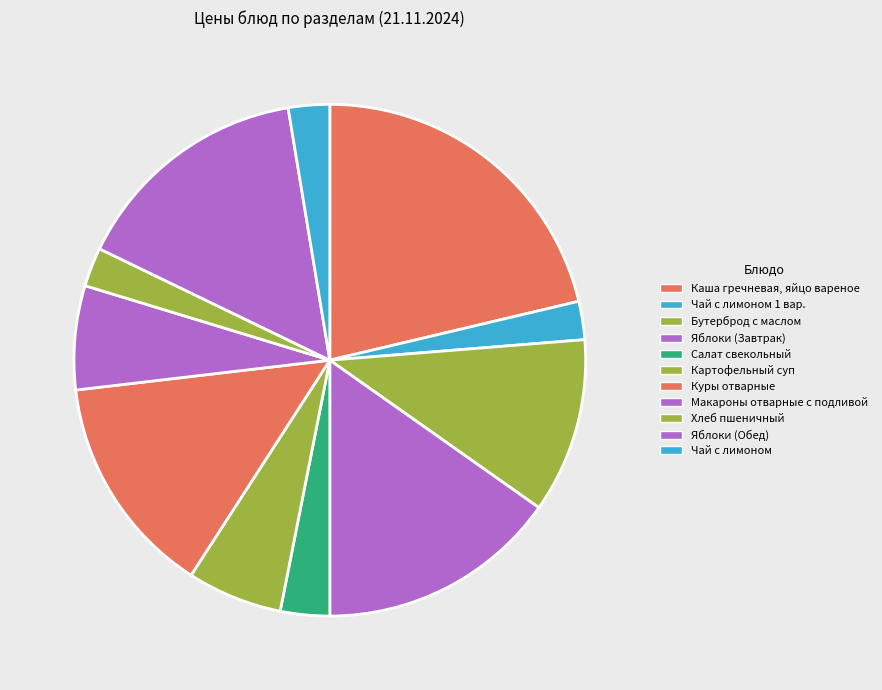

Which has a higher value, Бутерброд с маслом or Салат свекольный?

Бутерброд с маслом